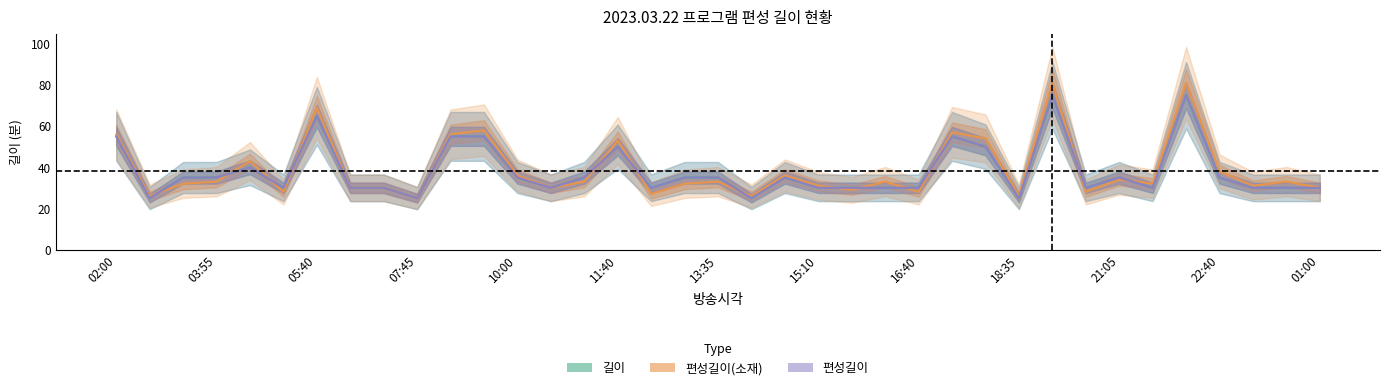

At 10:00, list the series in order from smallest to largest.

길이, 편성길이, 편성길이(소재)